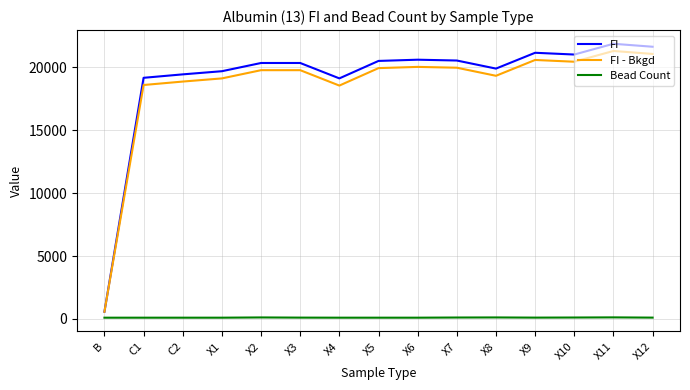

Is the value of Bead Count at X10 greater than the value of FI - Bkgd at X6?

No